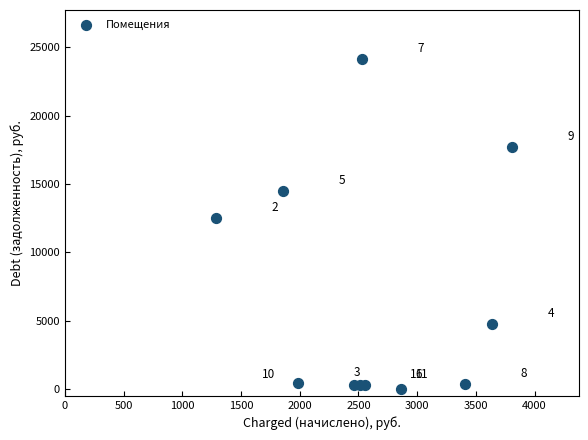

What is the average X value?

2627.4